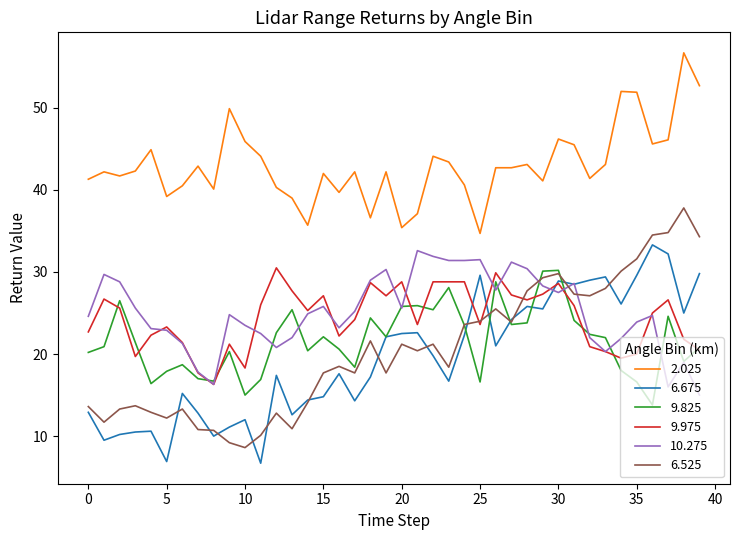

What is the minimum value for 6.525?

8.6